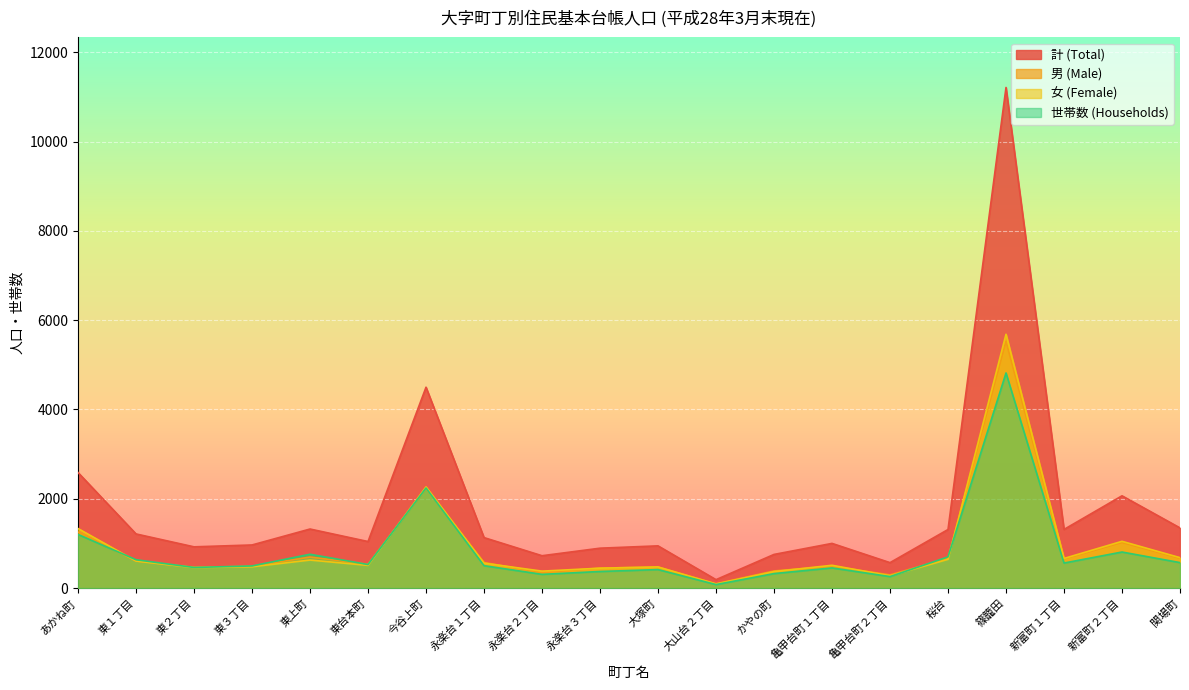

What is the sum of the 計 (Total) values at 東２丁目 and 関場町?

2272